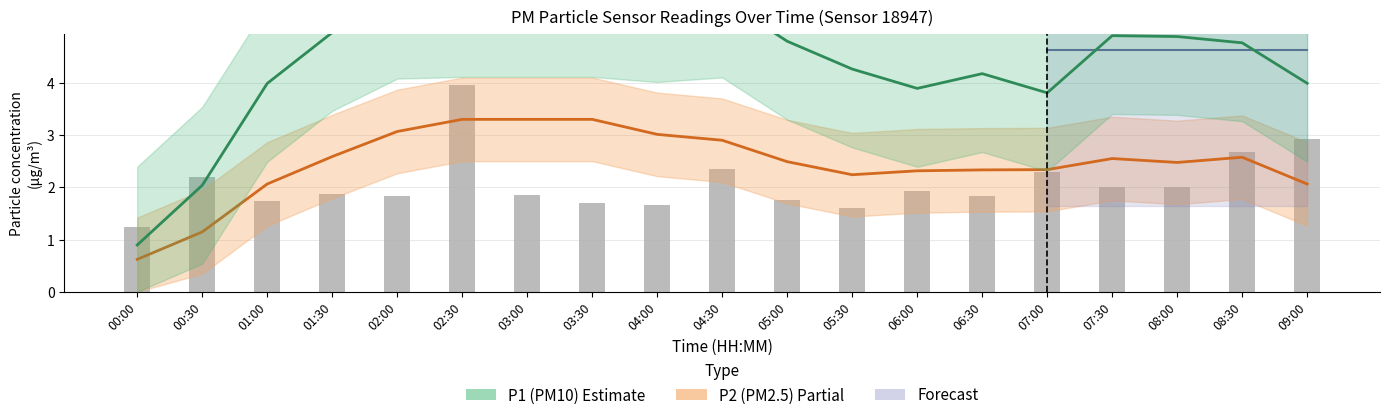

What is the difference between the second highest and minimum values in the P2 series?

2.6